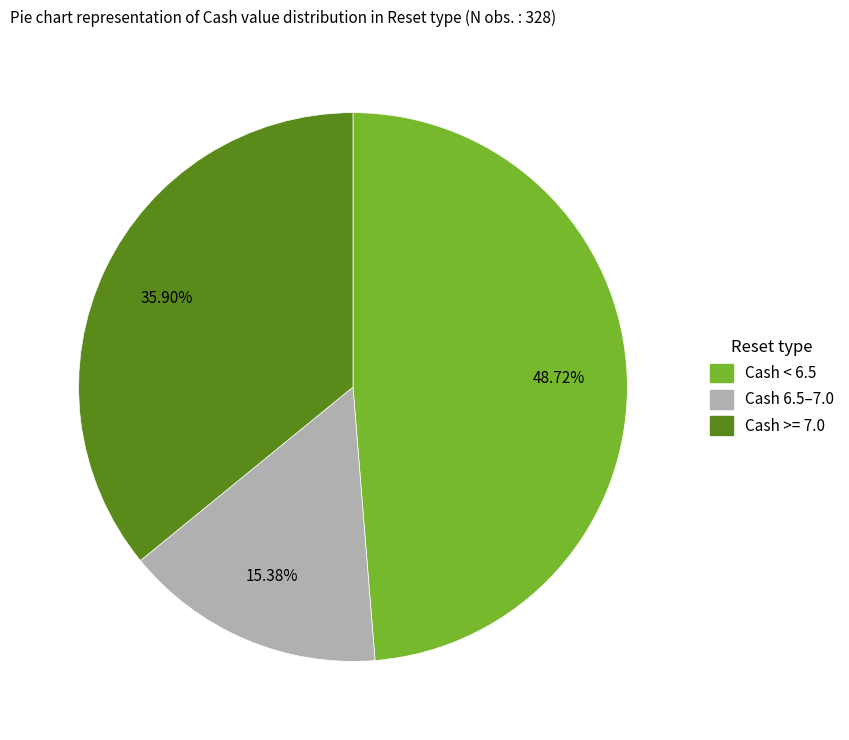

Is there any slice that represents more than half of the pie?

No